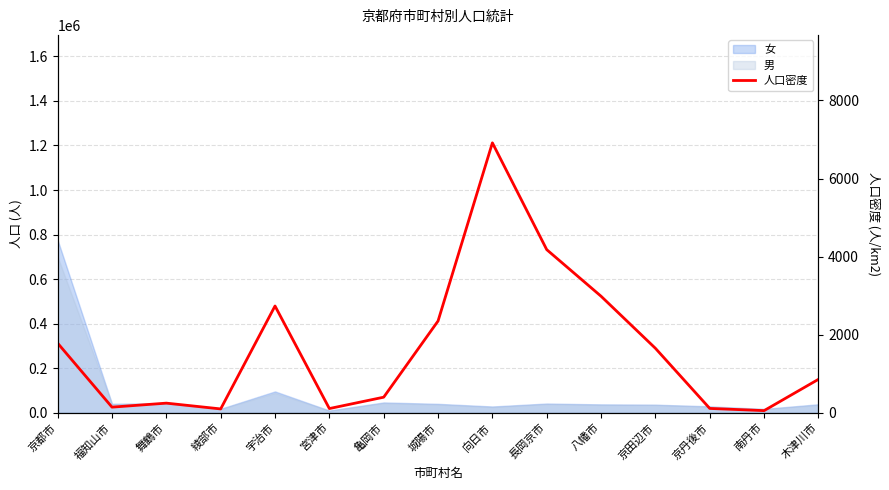

How many lines are shown in the chart?

1